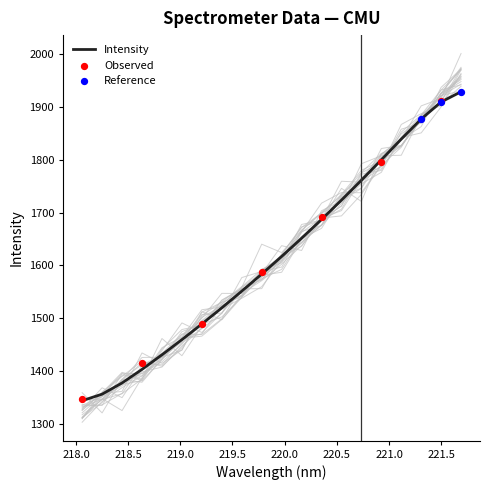

Approximately how many times larger is the value at 221.6902 compared to 218.8244?

1.3